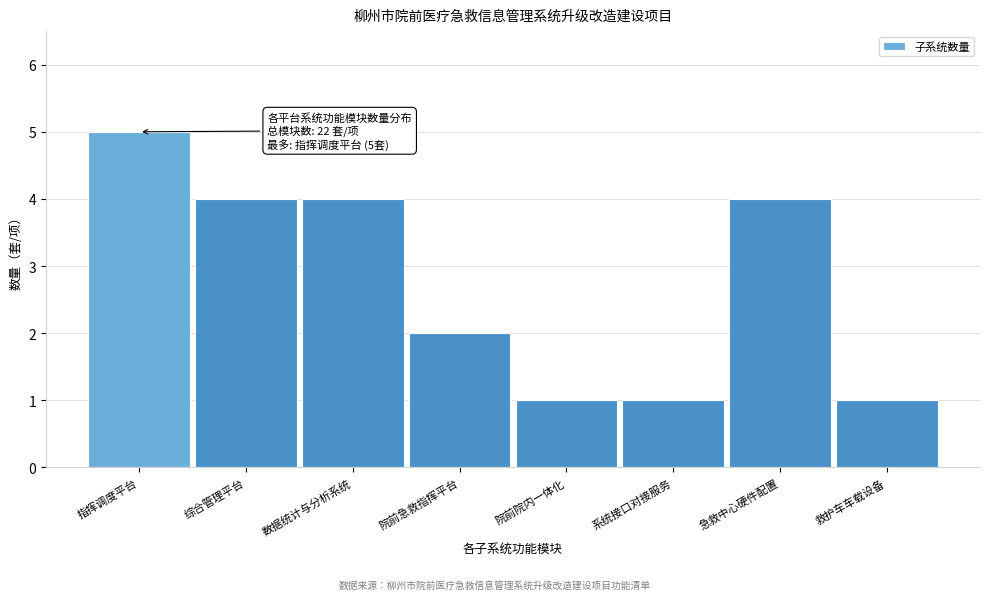

Reading left to right, what are all the values shown in this chart?

指挥调度平台=5	综合管理平台=4	数据统计与分析系统=4	院前急救指挥平台=2	院前院内一体化=1	系统接口对接服务=1	急救中心硬件配置=4	救护车车载设备=1